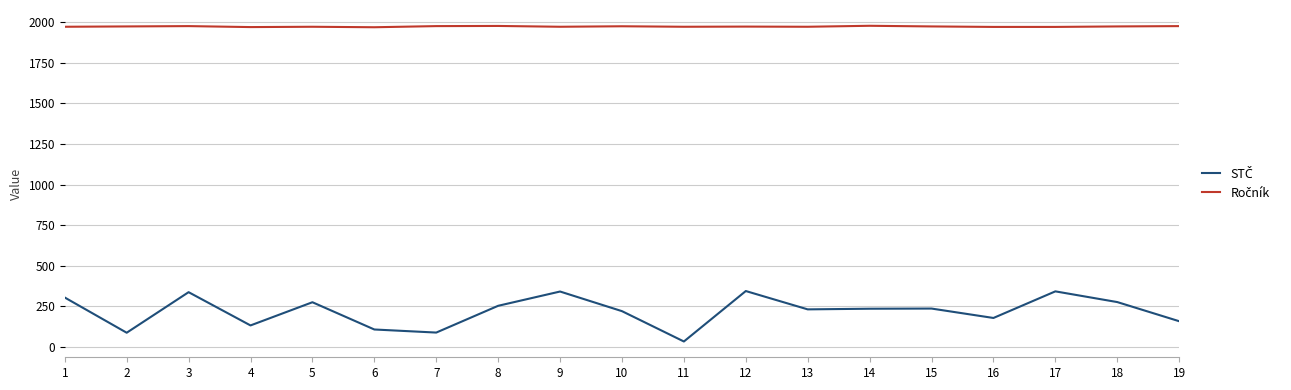

What is the difference between the highest and lowest values at 5?

1698